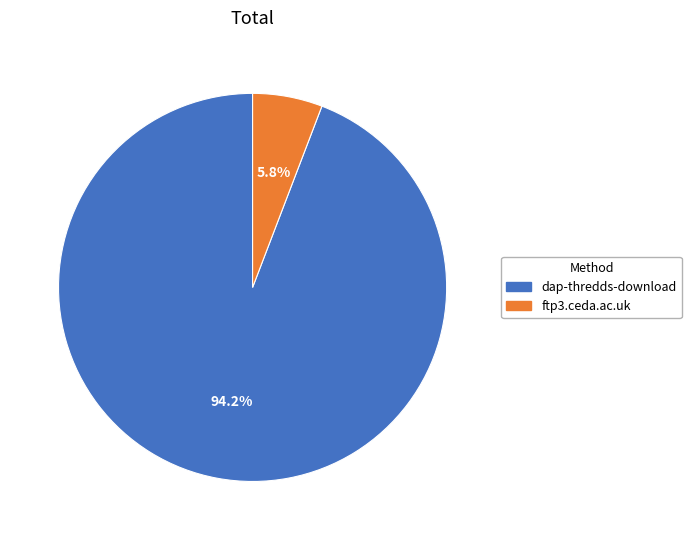

Which slice is the smallest?

ftp3.ceda.ac.uk